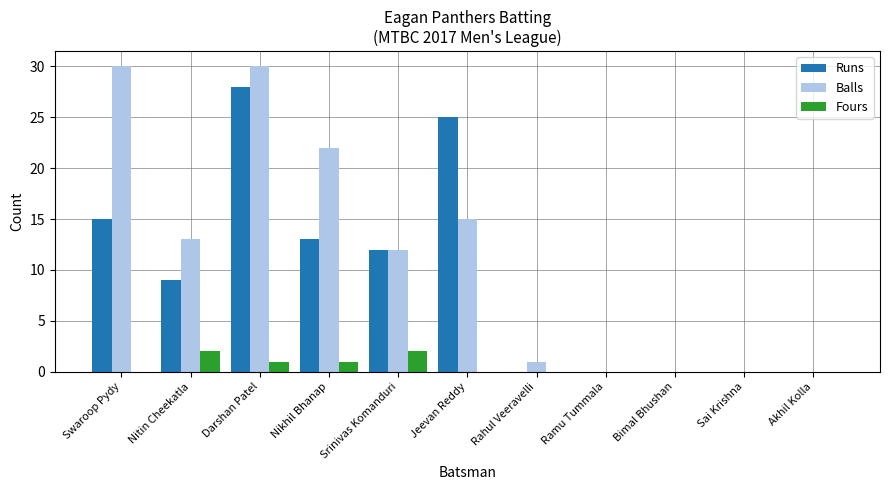

Which series has the largest total across all categories?

Balls